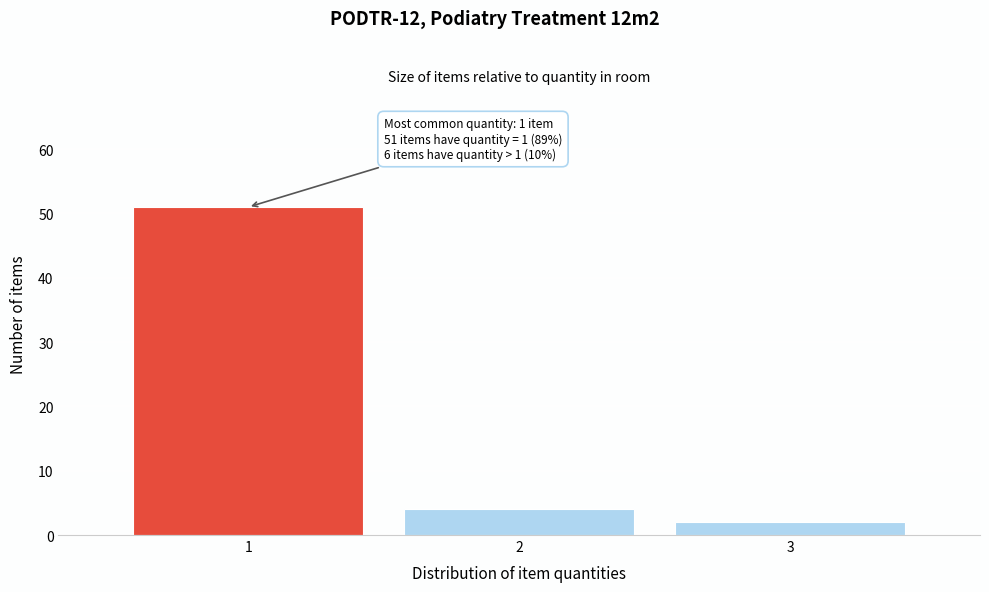

Reading left to right, list all the values displayed in this chart.

51	4	2